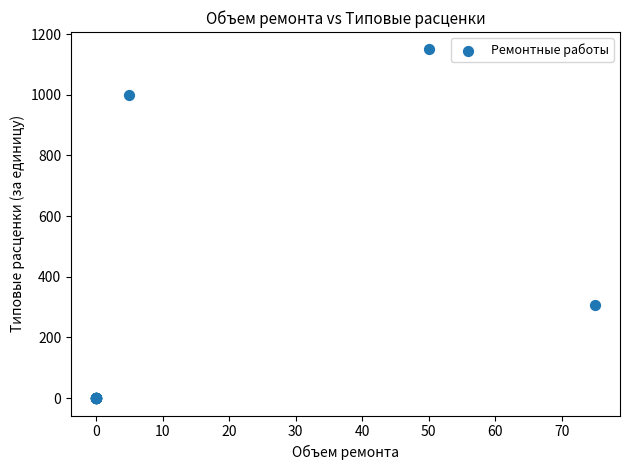

What Y value in the scatter plot is closest to 574?

305.6